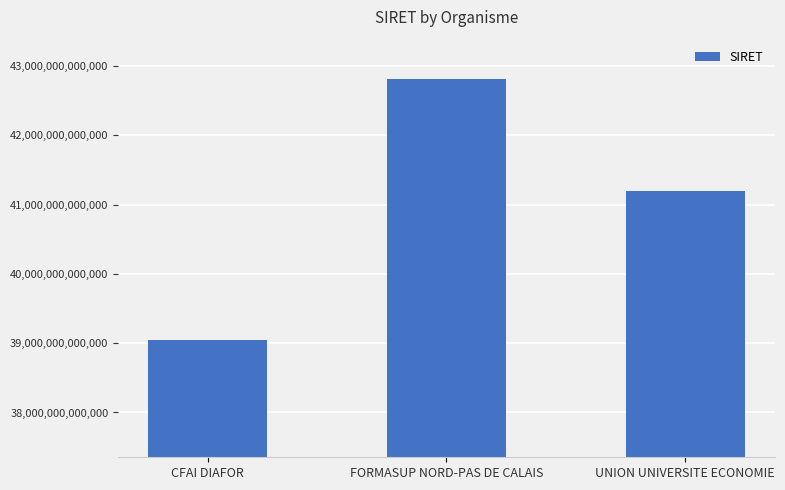

How many distinct data groups are displayed?

1